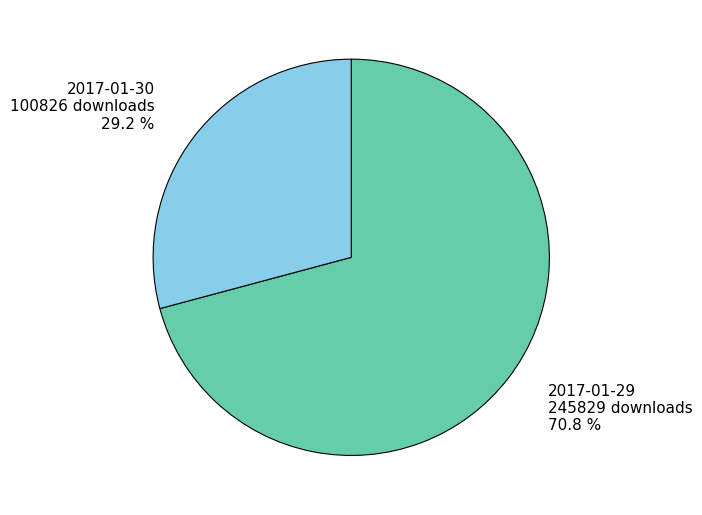

Does any single category account for the majority?

Yes